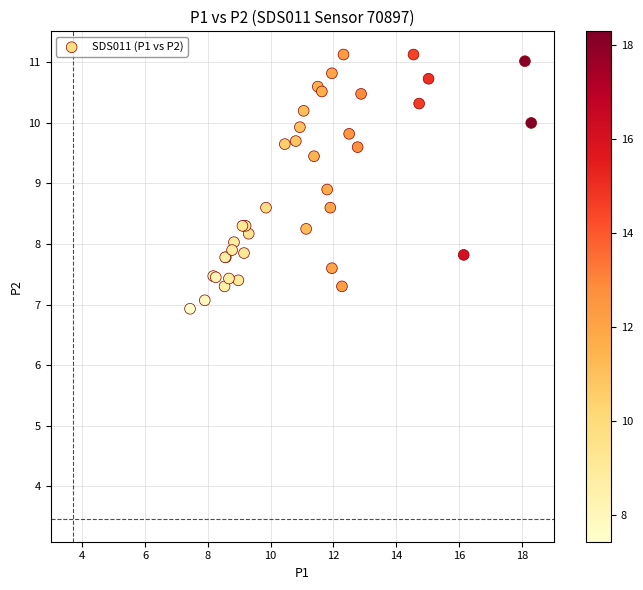

What Y value in the scatter plot is closest to 9?

8.9